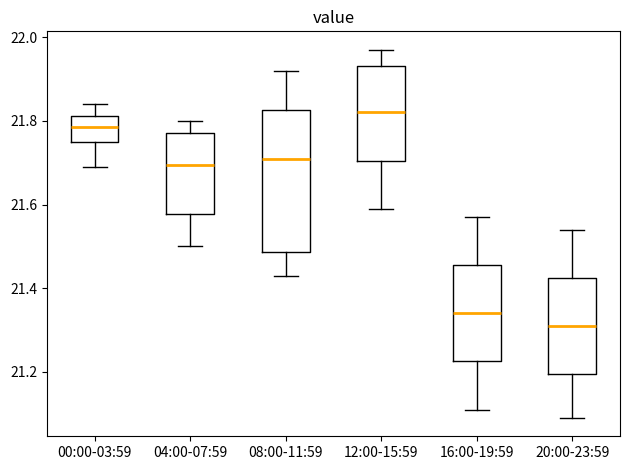

Where is the lower edge of the box for 12:00-15:59 on the y-axis? The values are not printed on the chart, so give them approximately, as read against the axis.

21.70